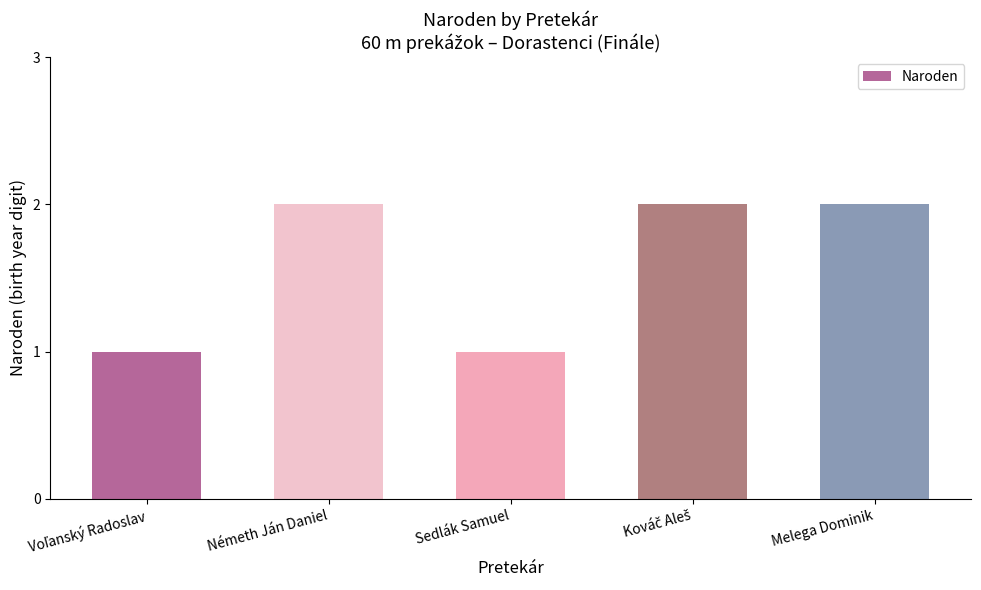

What position from the left is Sedlák Samuel?

3